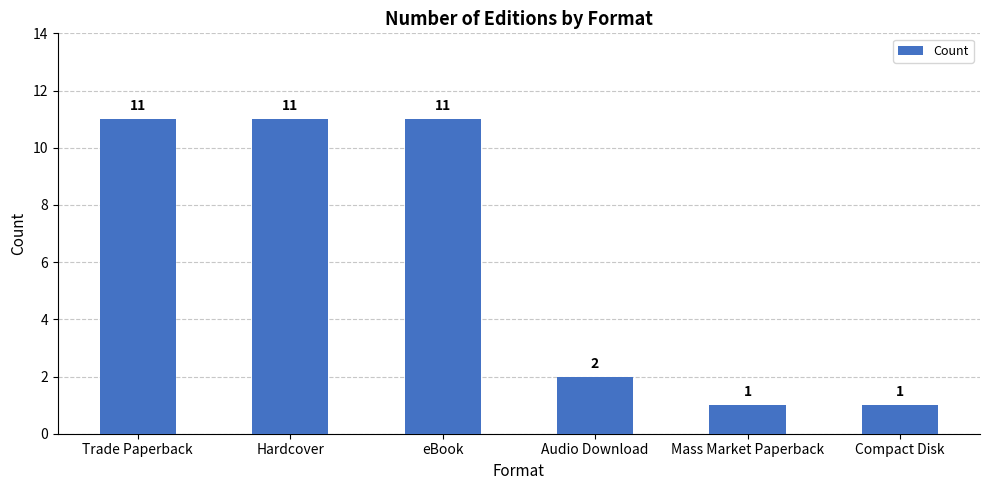

True or false: the data shows 14 at Hardcover.

False